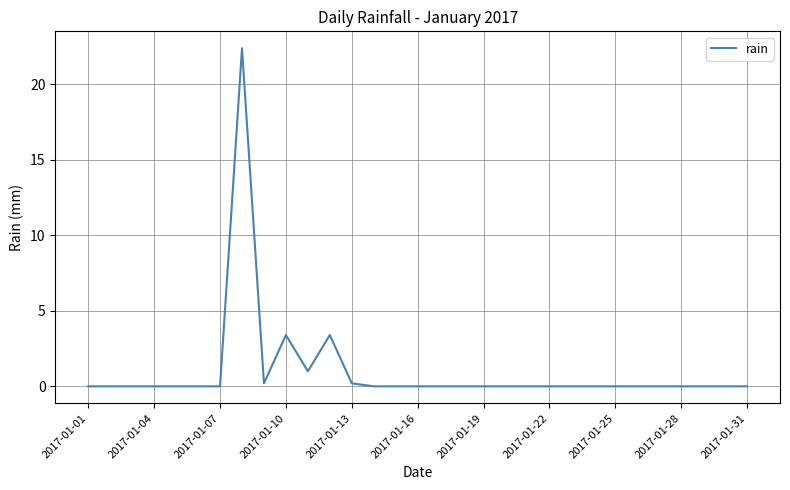

What is the difference between the maximum and minimum values?

22.4